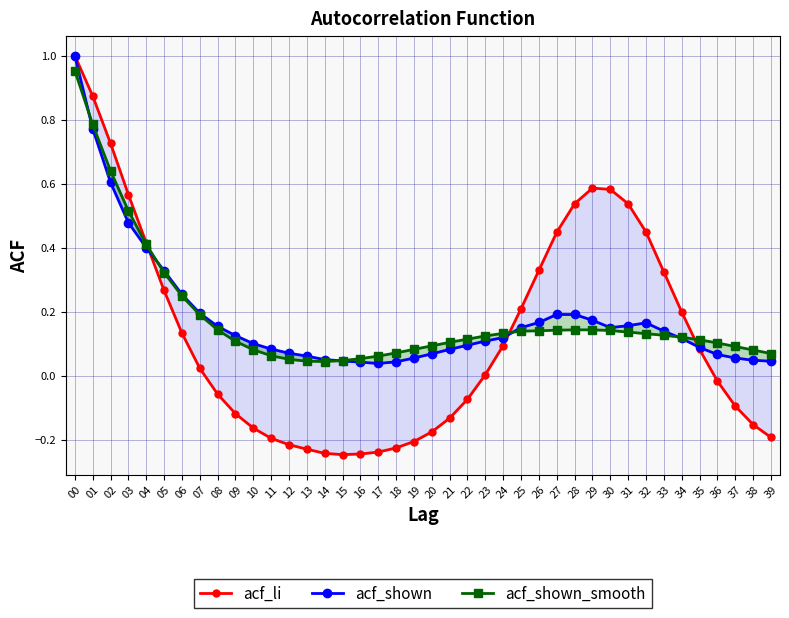

What is the greatest value displayed?

1.0